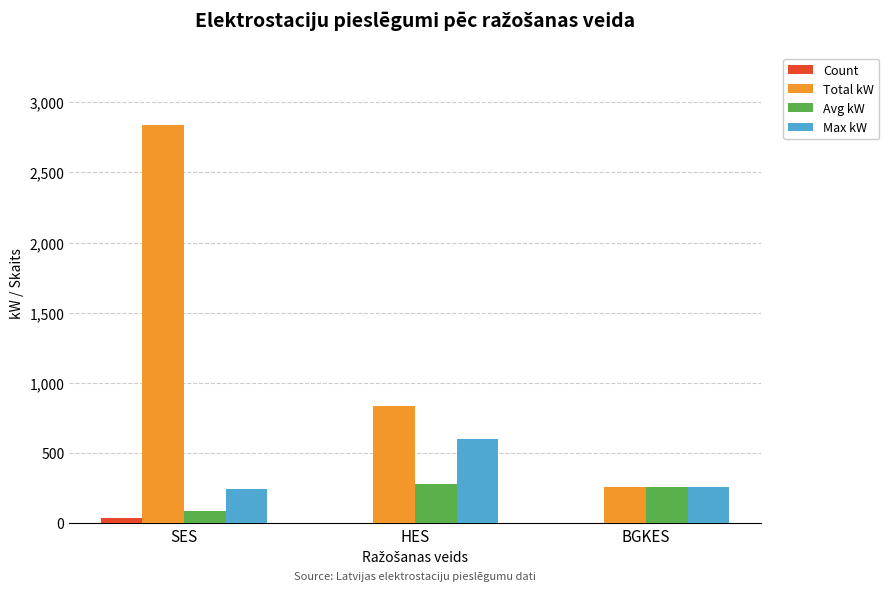

Which series has the largest total across all categories?

Total kW